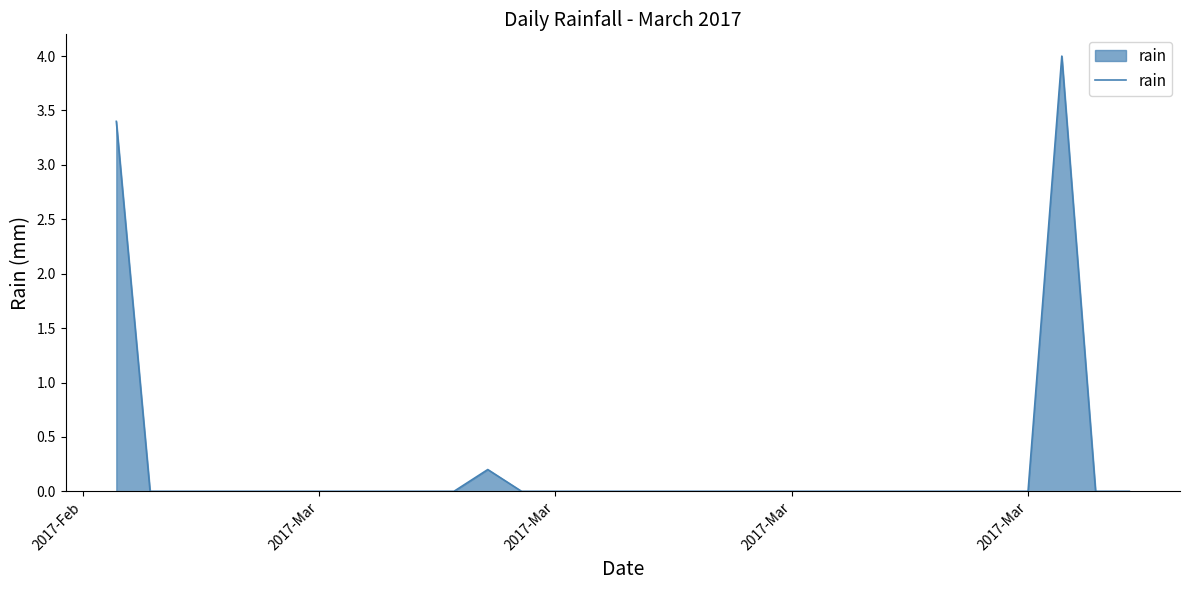

What is the greatest value displayed?

4.0